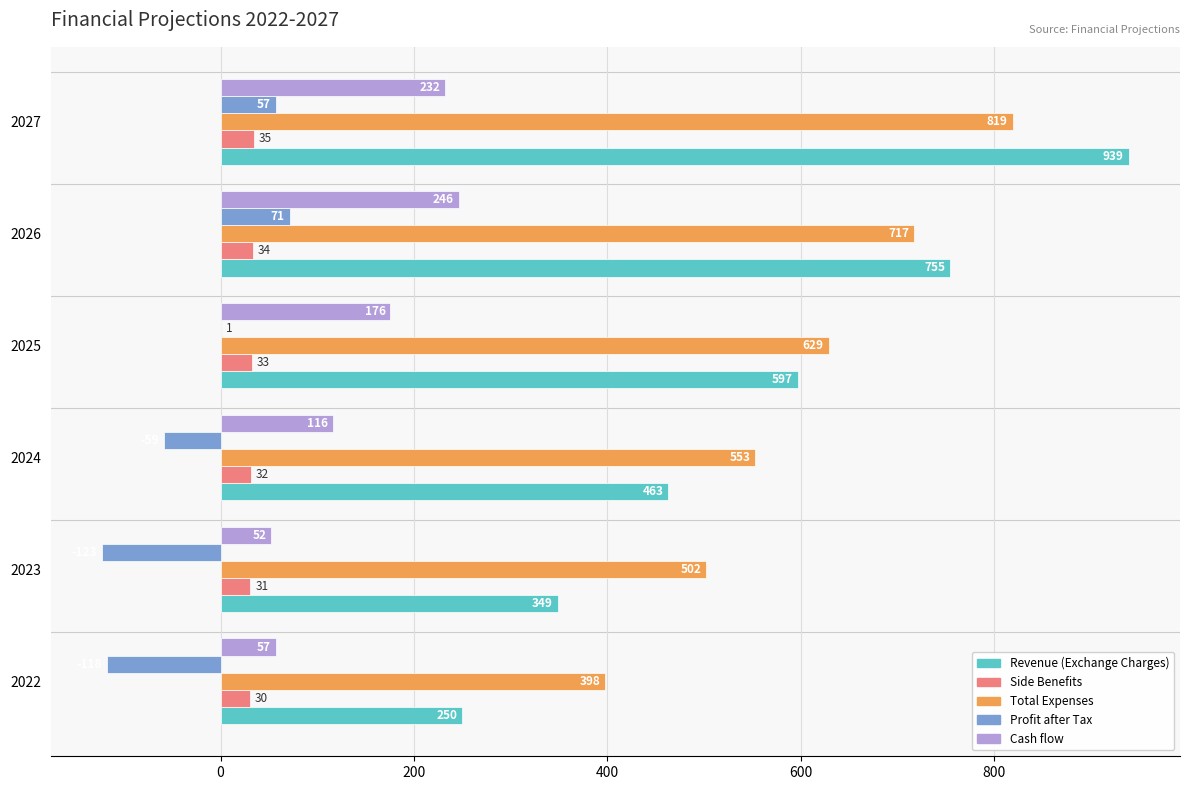

Which series has the largest total across all categories?

Total Expenses